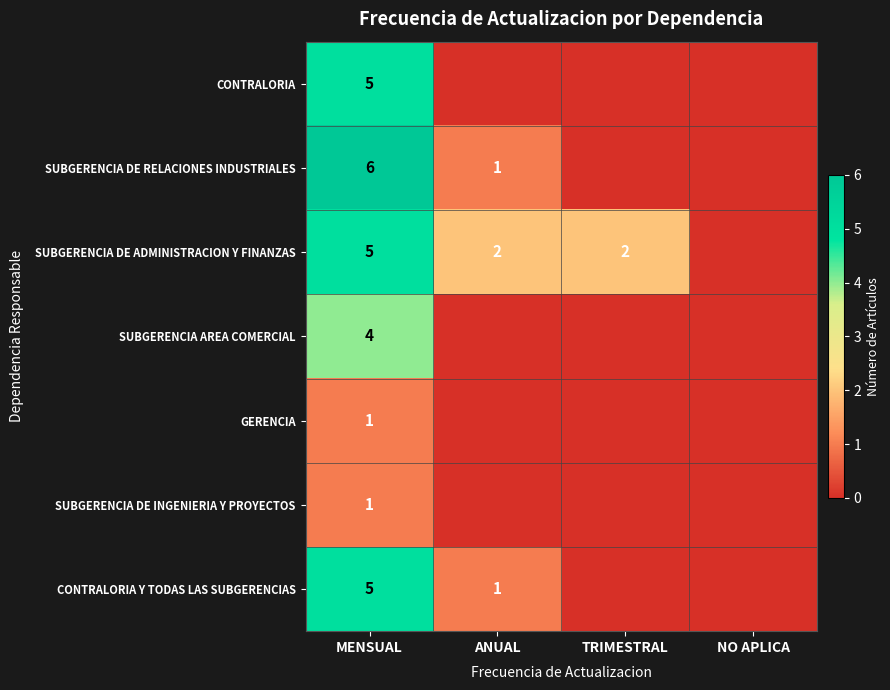

What is the difference between the highest and lowest values at MENSUAL?

5